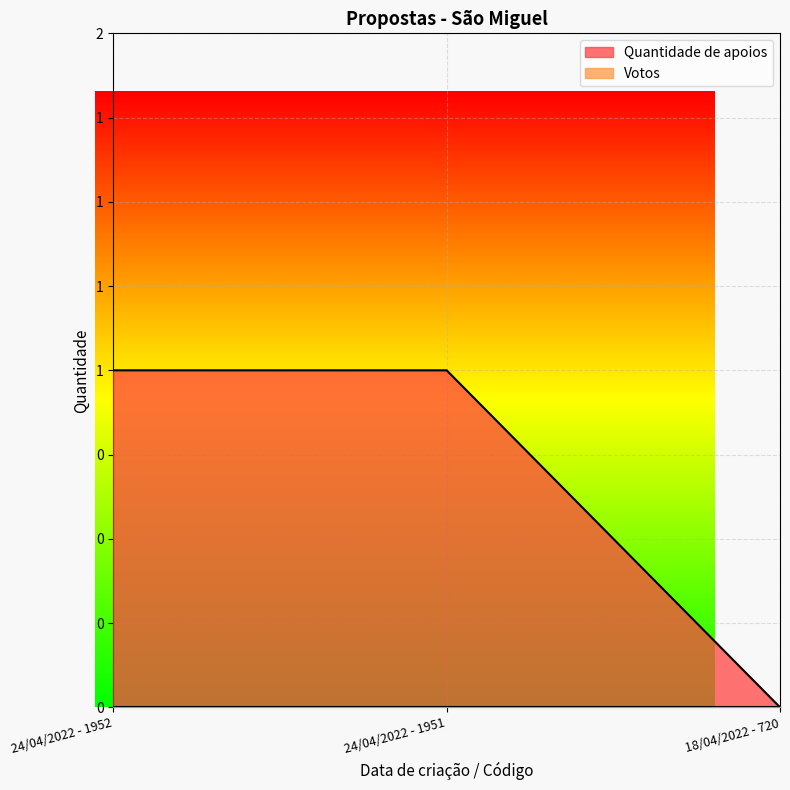

Rank the categories by value from highest to lowest.

24/04/2022 - 1952, 24/04/2022 - 1951, 18/04/2022 - 720